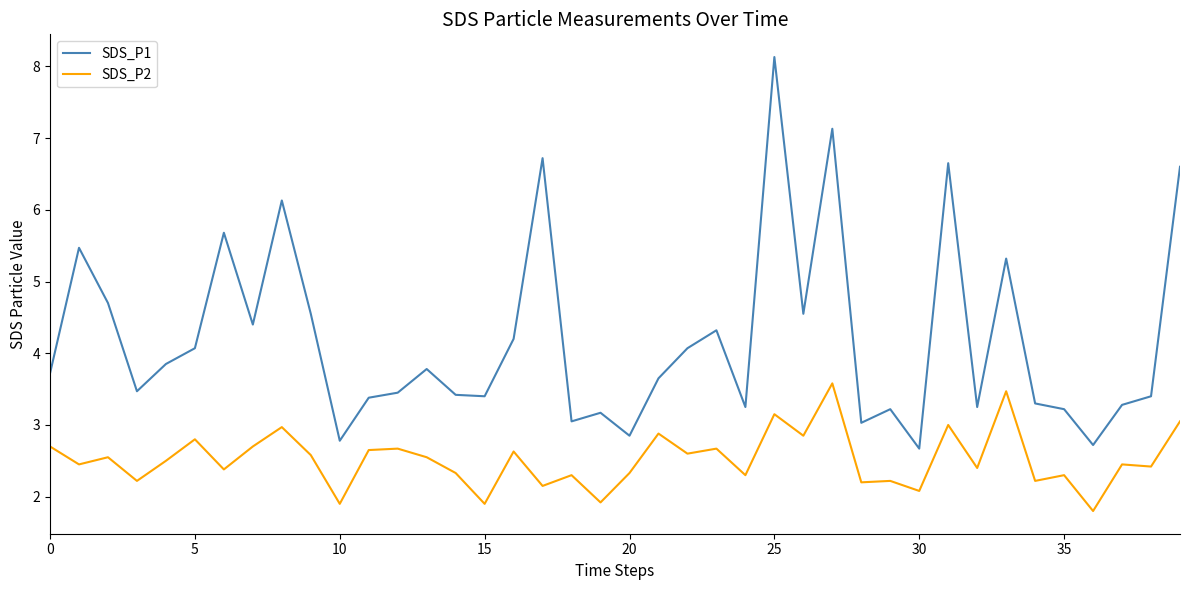

True or false: SDS_P1 and SDS_P2 cross at least once.

False